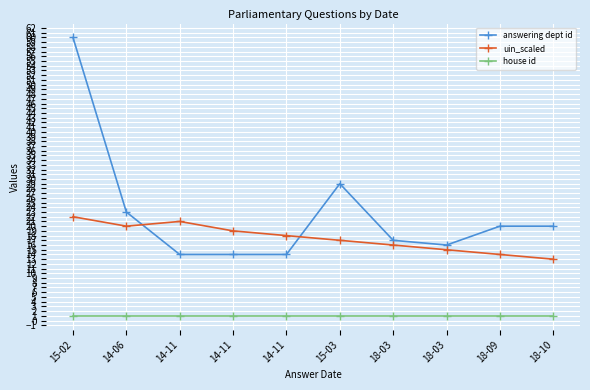

What are all the series names shown in the legend?

answering dept id, uin_scaled, house id